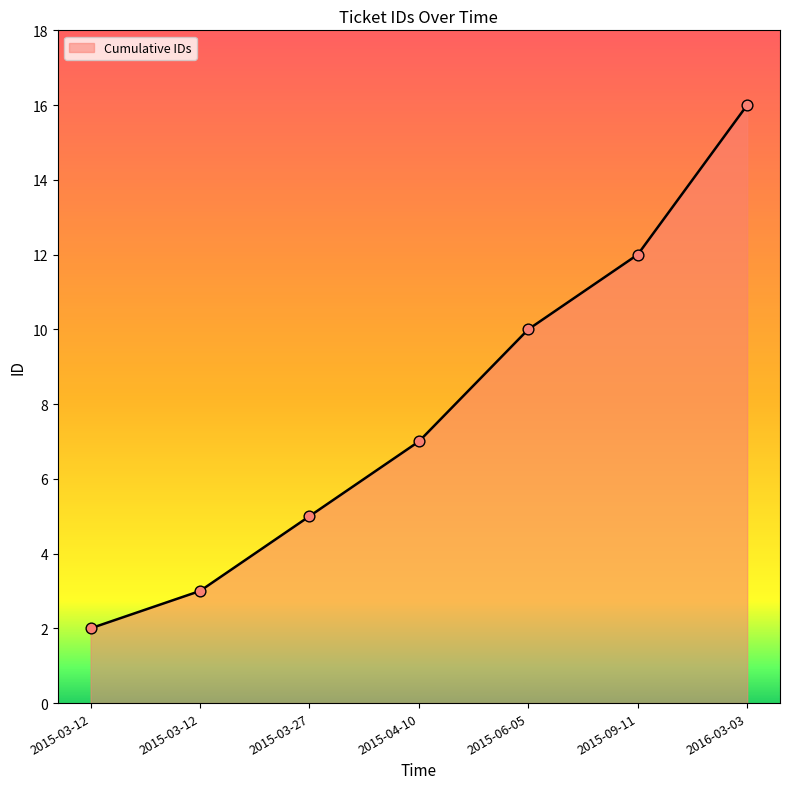

Which has a higher value, 2015-03-12 or 2015-06-05?

2015-06-05